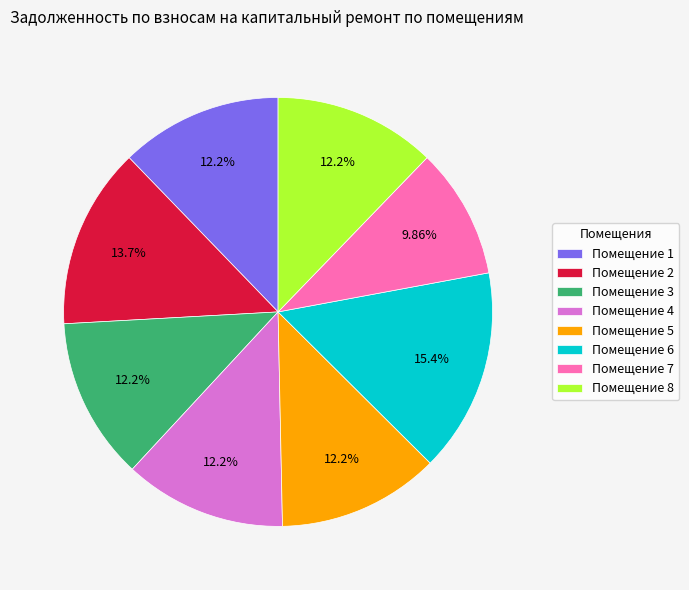

Combined, do Помещение 7 and Помещение 2 account for over 50%?

No